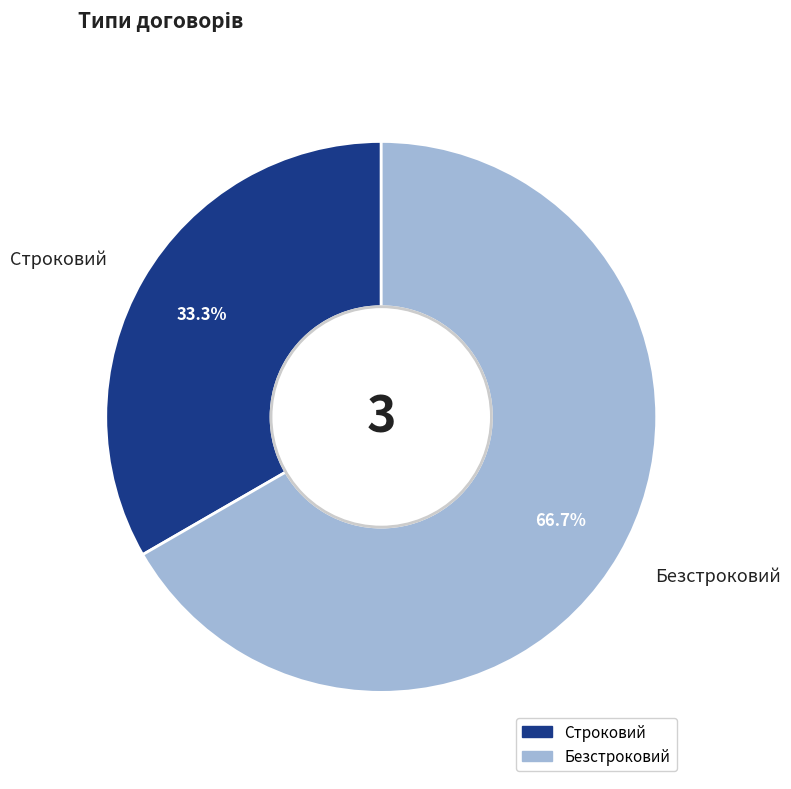

Which has a higher value, Безстроковий or Строковий?

Безстроковий